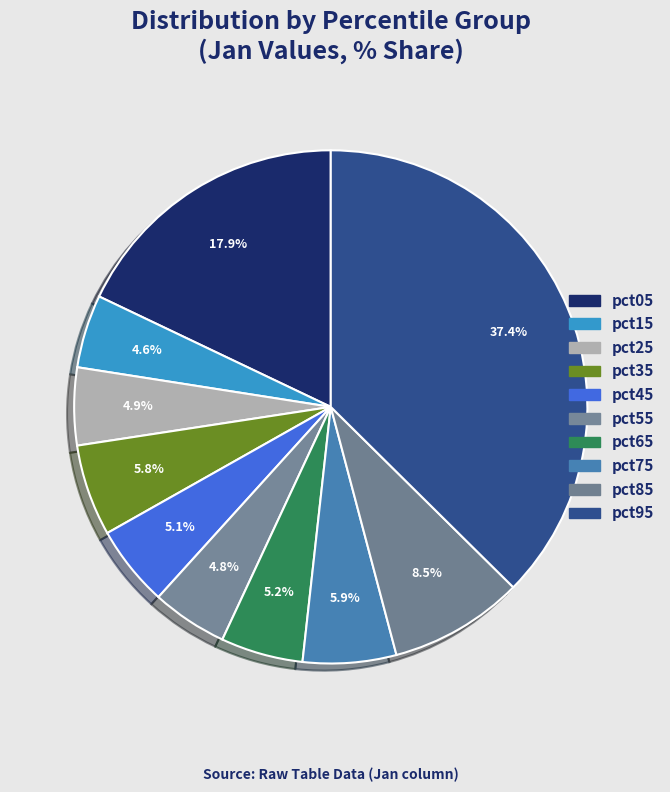

How many slices are in this pie chart?

10